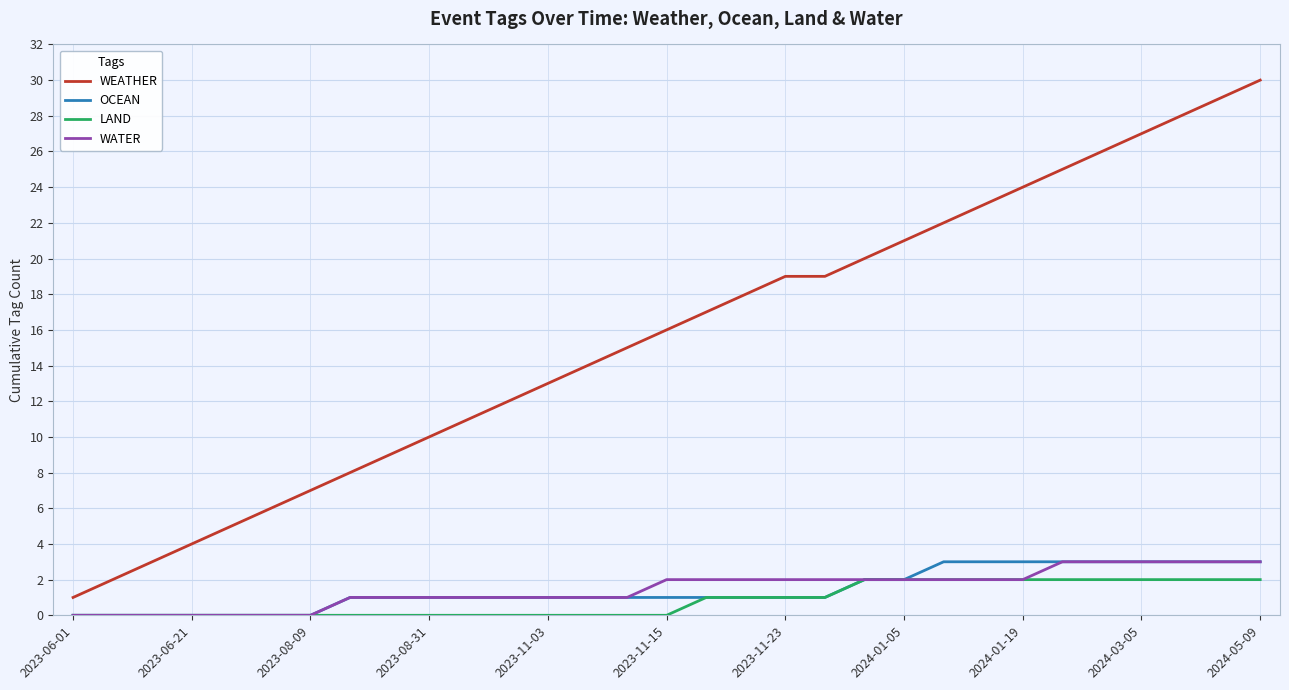

Which series has the largest range (max minus min)?

WEATHER